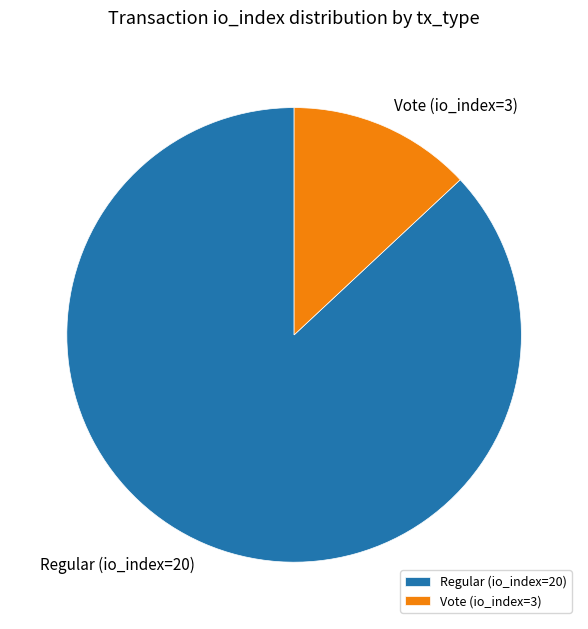

Is the sum of Vote (io_index=3) and Regular (io_index=20) greater than half?

Yes